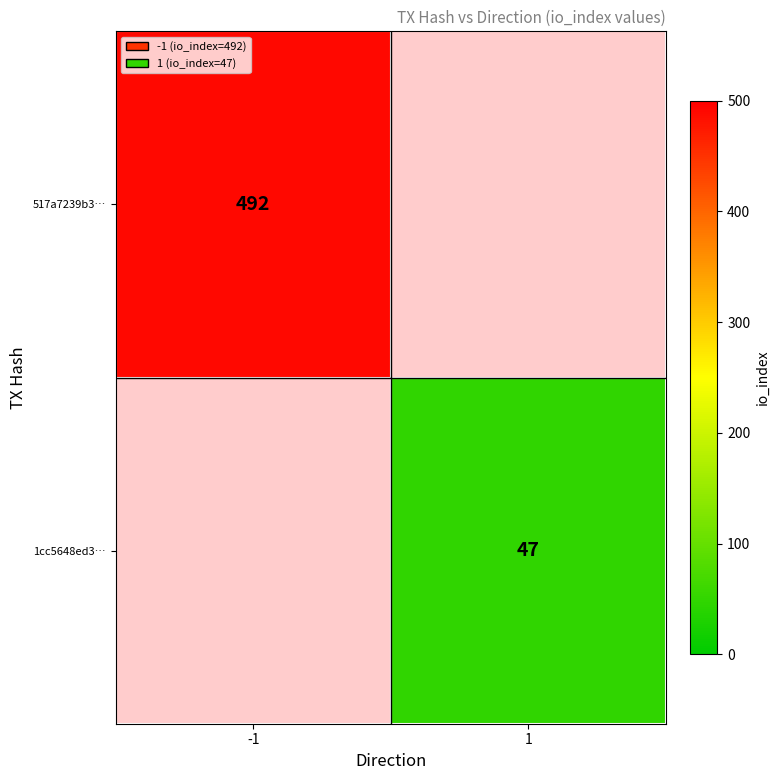

How many data points does each series have?

2